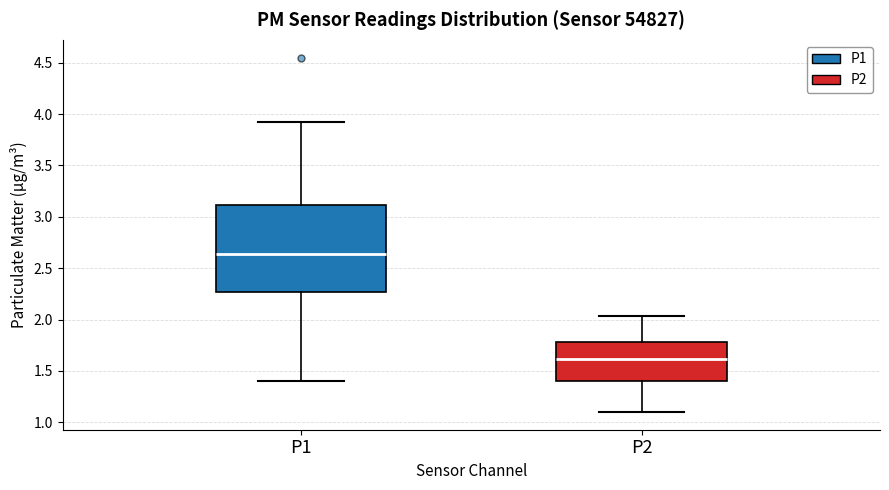

Where does the lower whisker of the box for P2 end on the y-axis? The values are not printed on the chart, so give them approximately, as read against the axis.

1.10